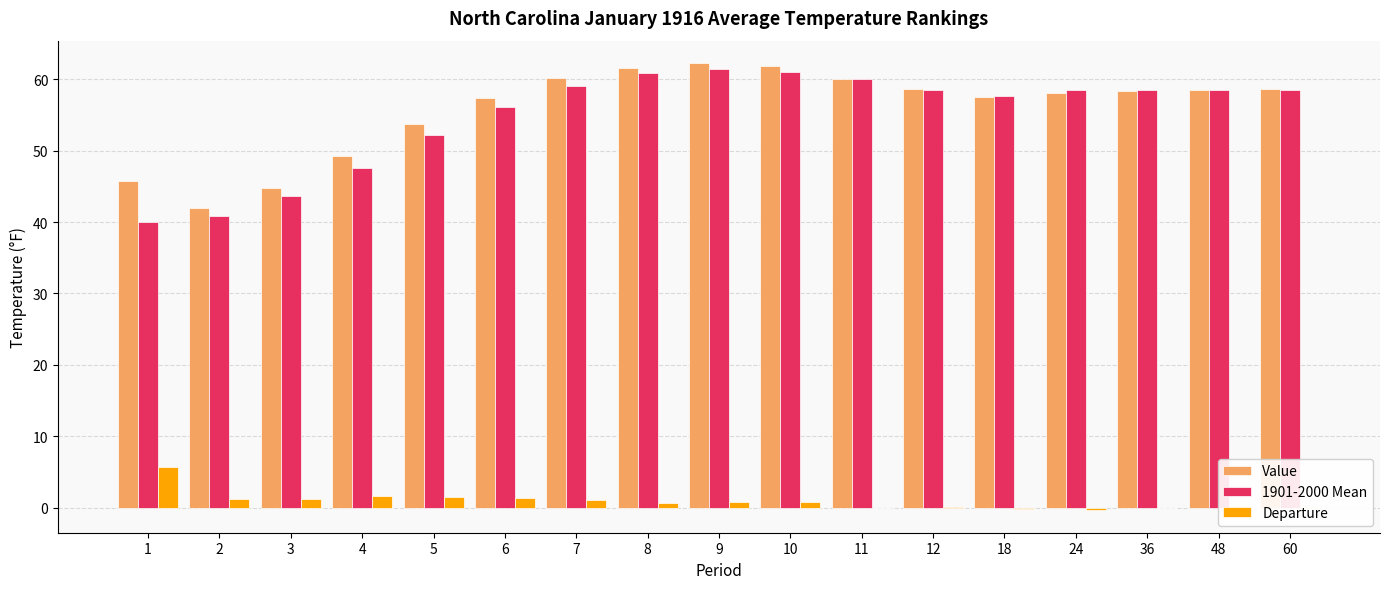

What is the sum of all Departure values?

15.4